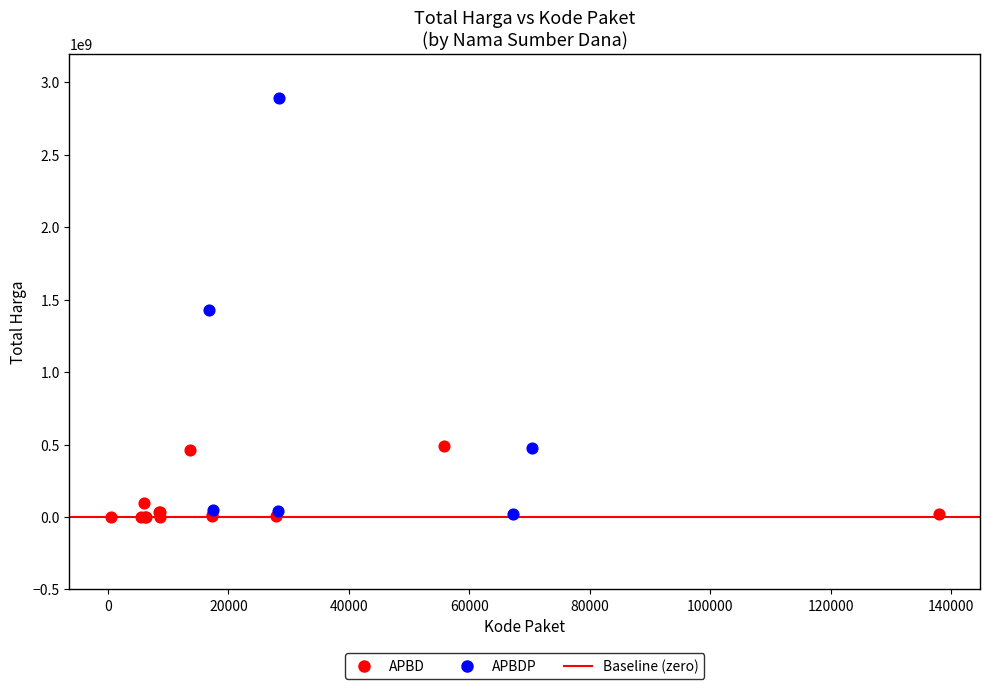

Which series contains the highest Y value?

APBDP